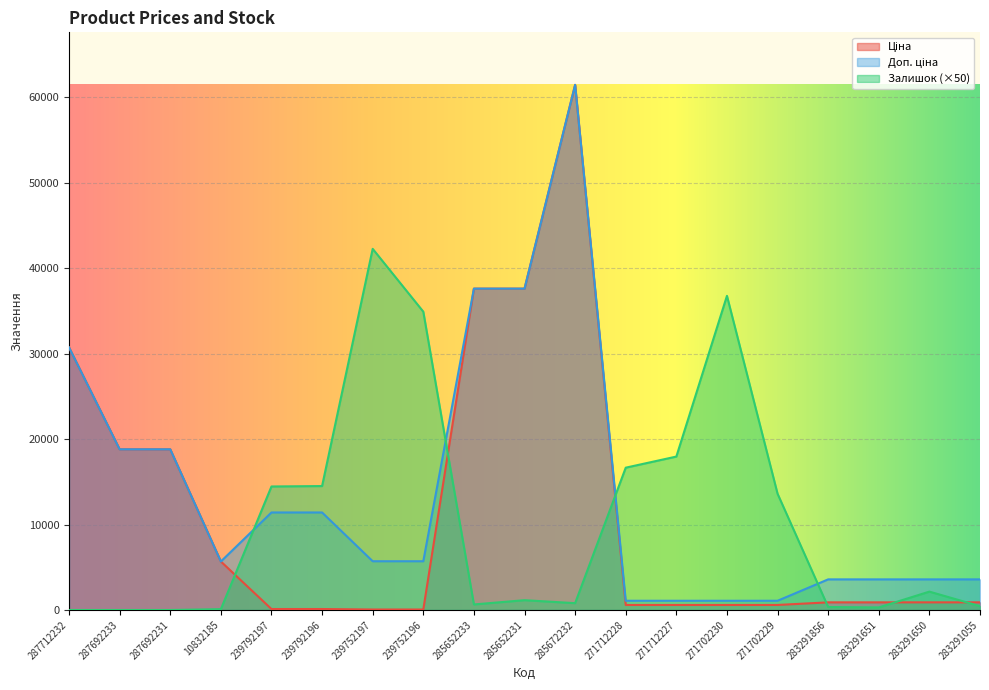

What is the total value across all series at 285652231?

76337.2